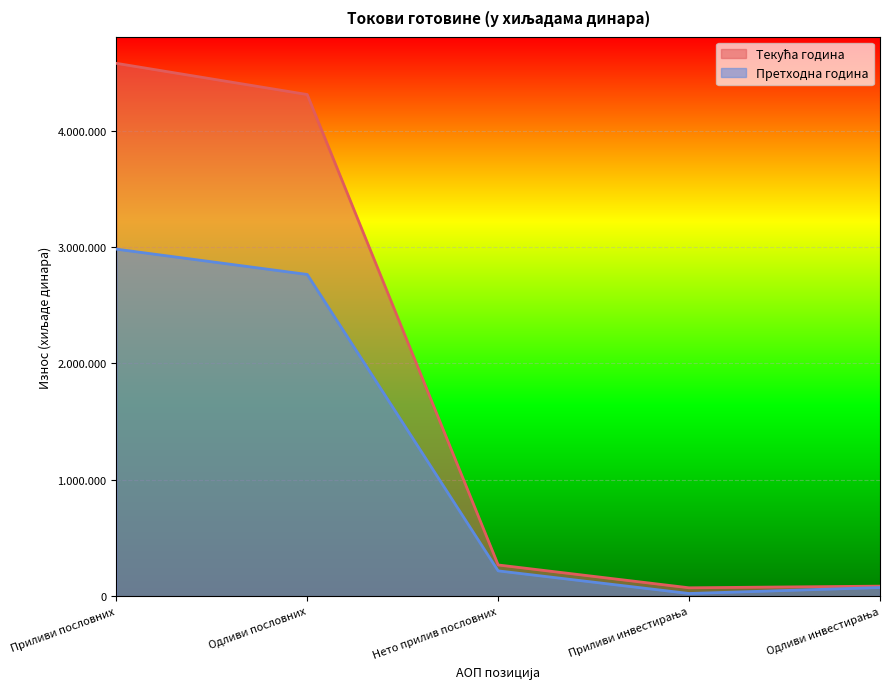

True or false: Текућа година and Претходна година cross at least once.

False